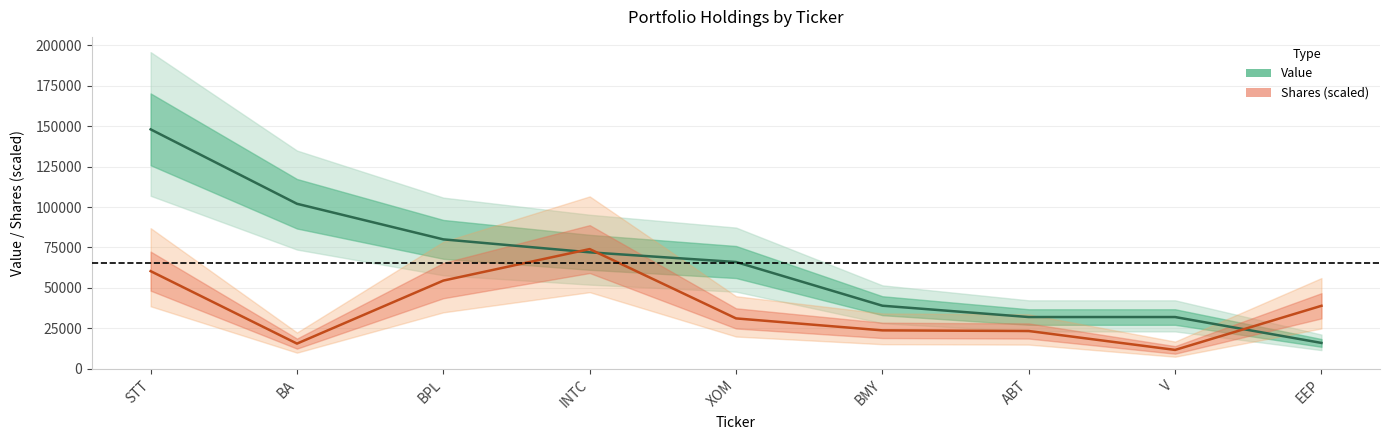

At how many categories does at least one series exceed 30400?

9